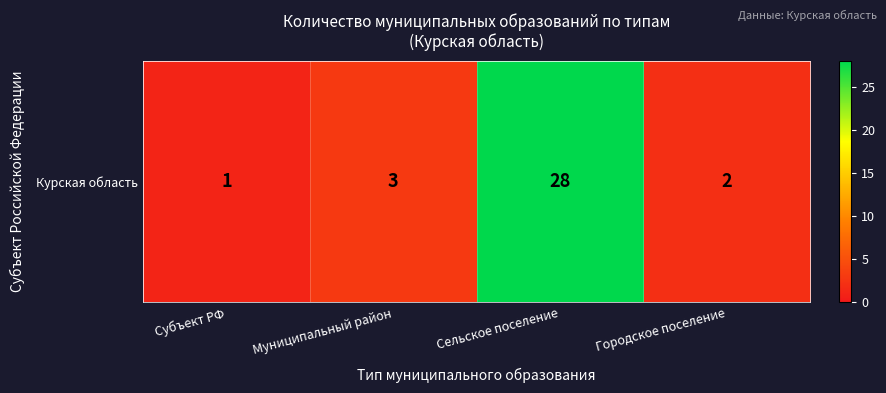

Which has a higher value, Муниципальный район or Субъект РФ?

Муниципальный район